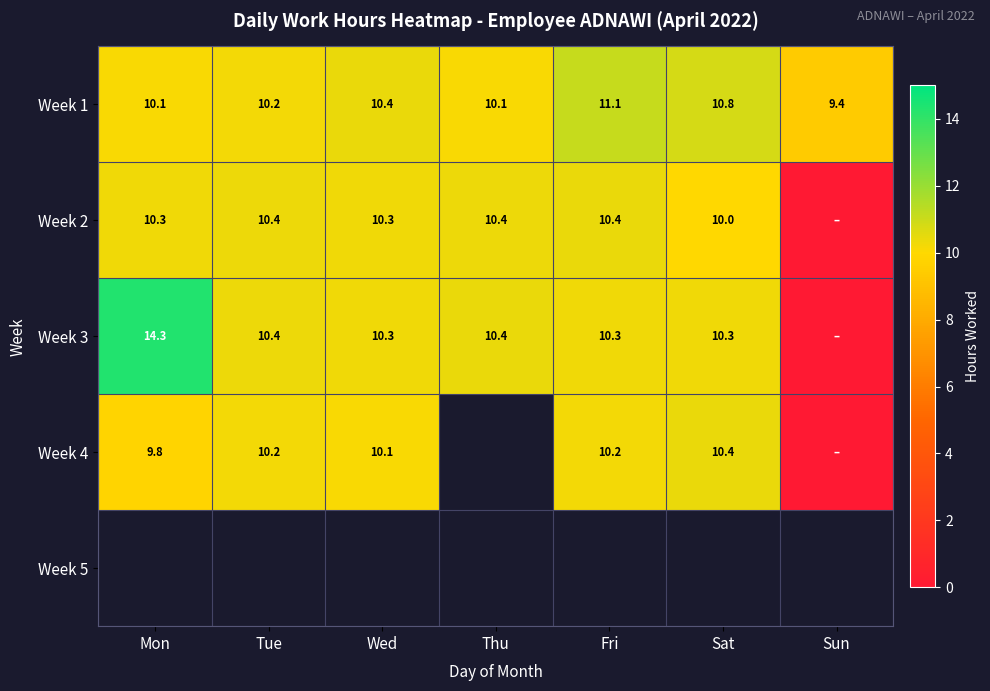

The value of Week 1 at Tue is 10.2. True or false?

True